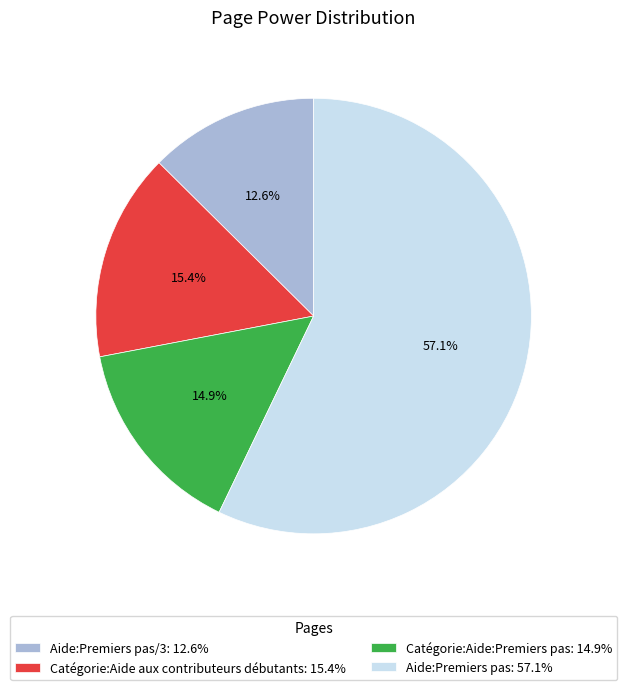

How much of the chart is everything except Aide:Premiers pas: 57.1%?

42.9%